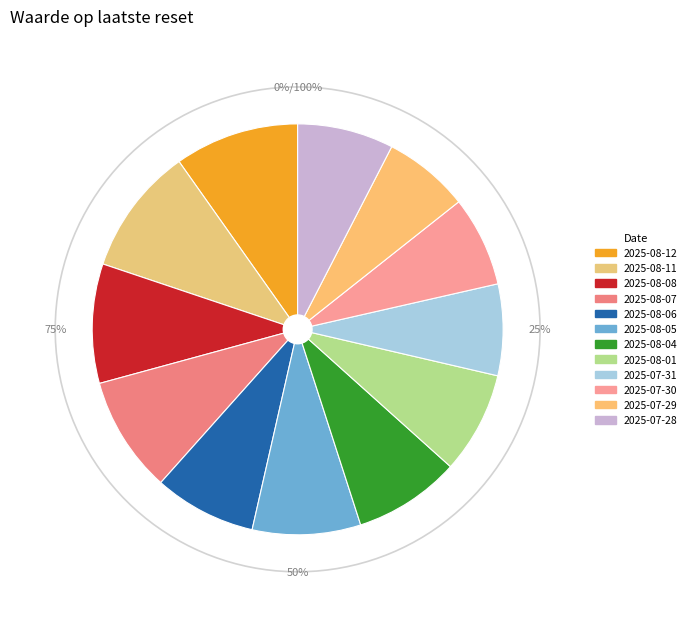

What portion of the pie excludes 2025-08-11?

89.9%